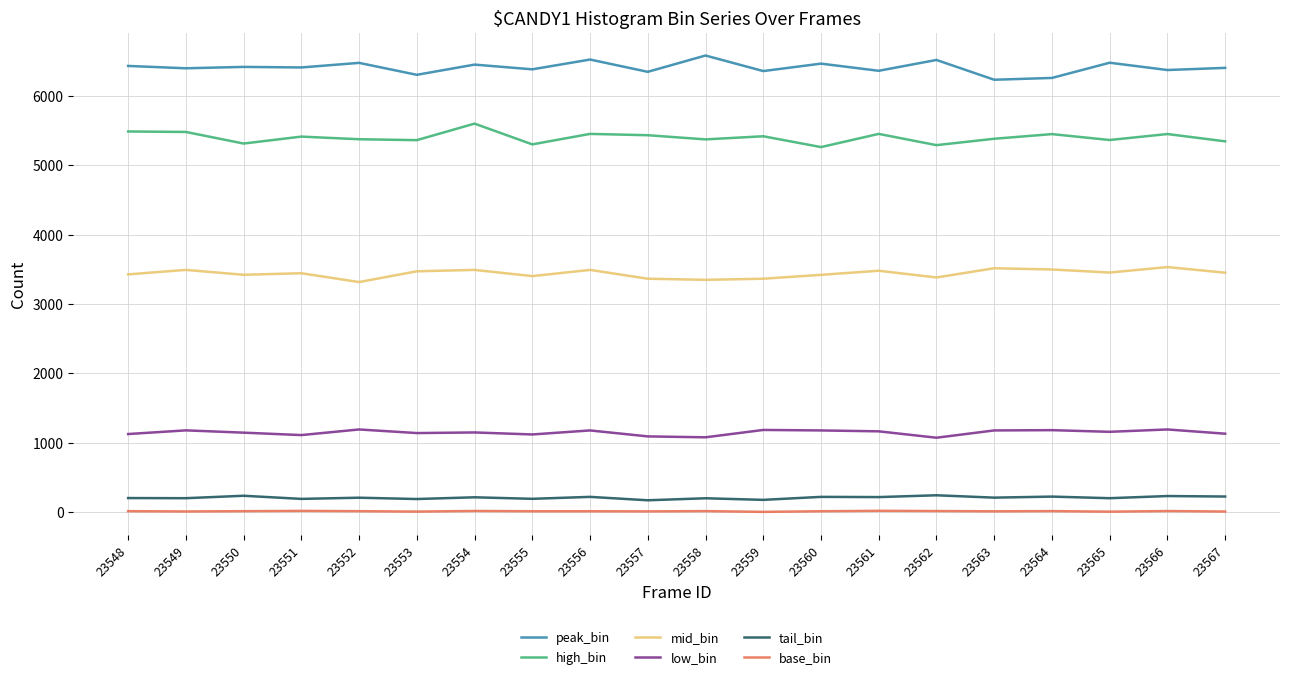

Which series has the largest total across all categories?

peak_bin